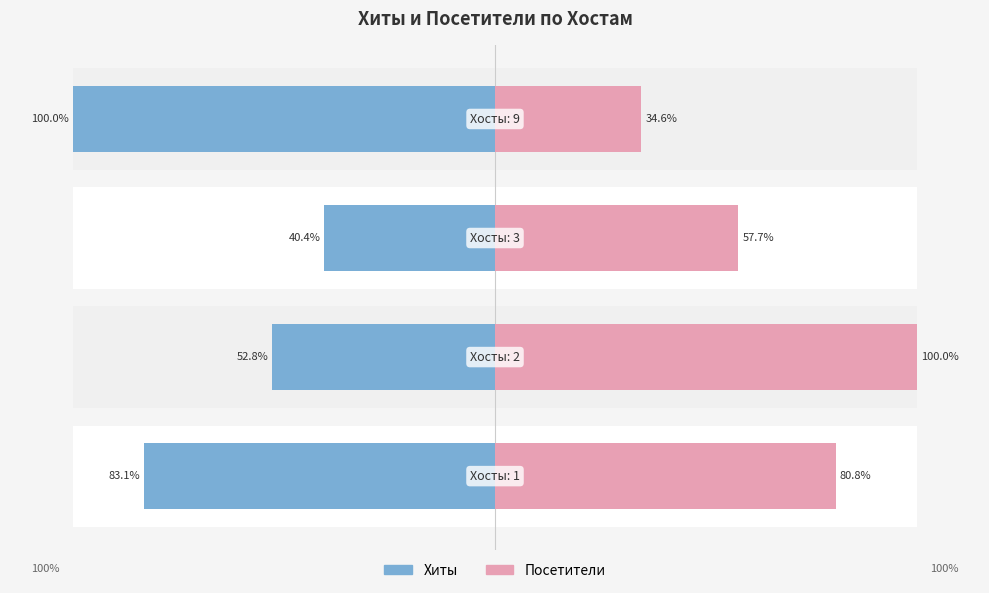

Reading left to right, what are all the values shown in this chart?

Хиты: 0=-83.1	1=-52.8	2=-40.4	3=-100.0
Посетители: 0=80.8	1=100.0	2=57.7	3=34.6